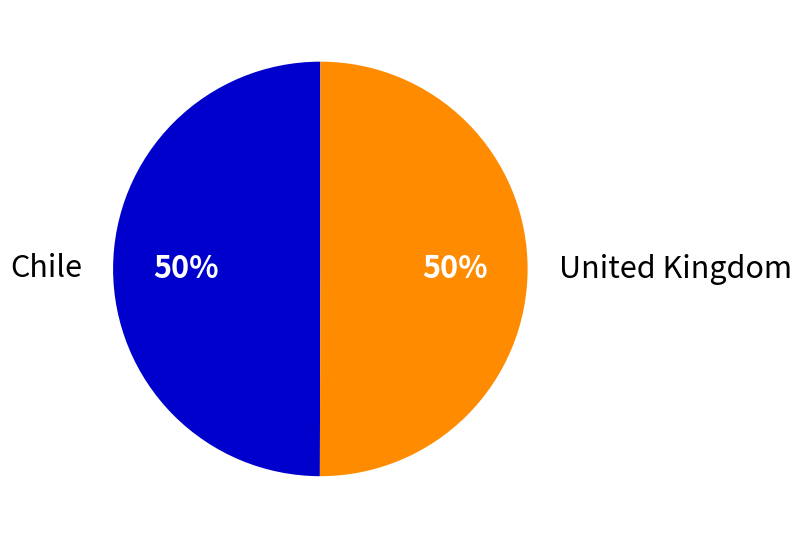

Do United Kingdom and Chile together represent more than half of the pie?

Yes